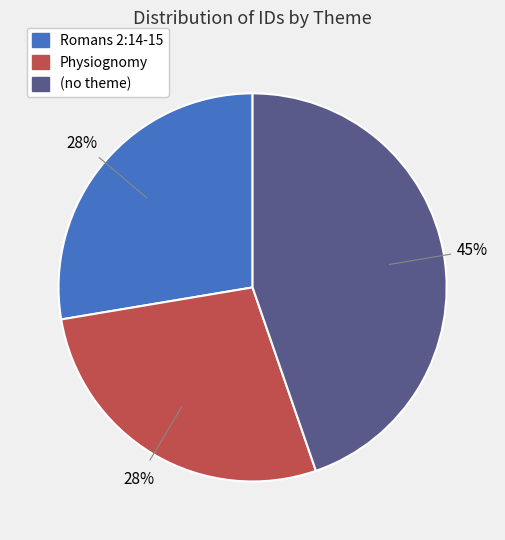

Do Physiognomy and (no theme) together represent more than half of the pie?

Yes